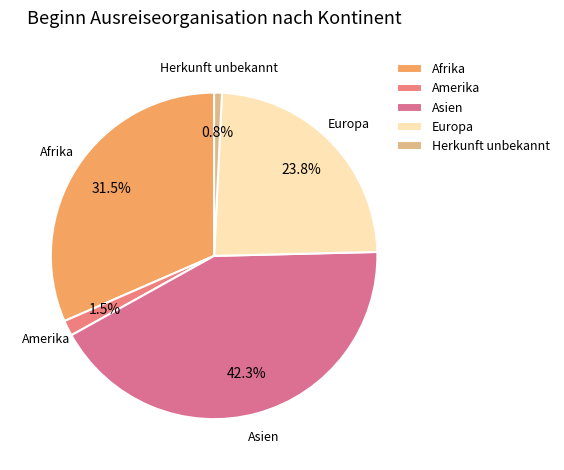

Which slice is the smallest?

Herkunft unbekannt